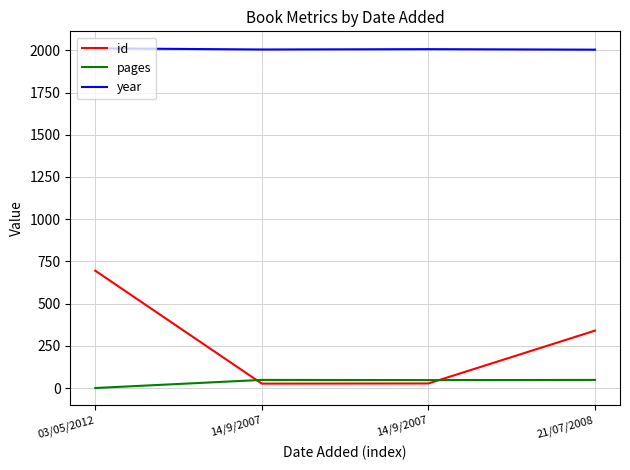

What are all the series names shown in the legend?

id, pages, year